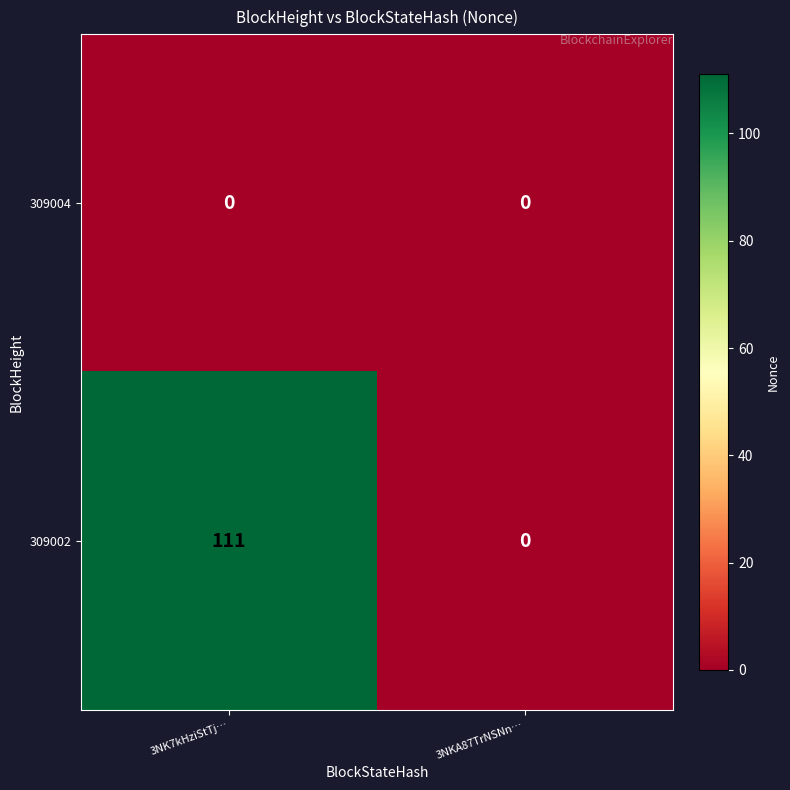

What is the maximum value shown in the chart?

111